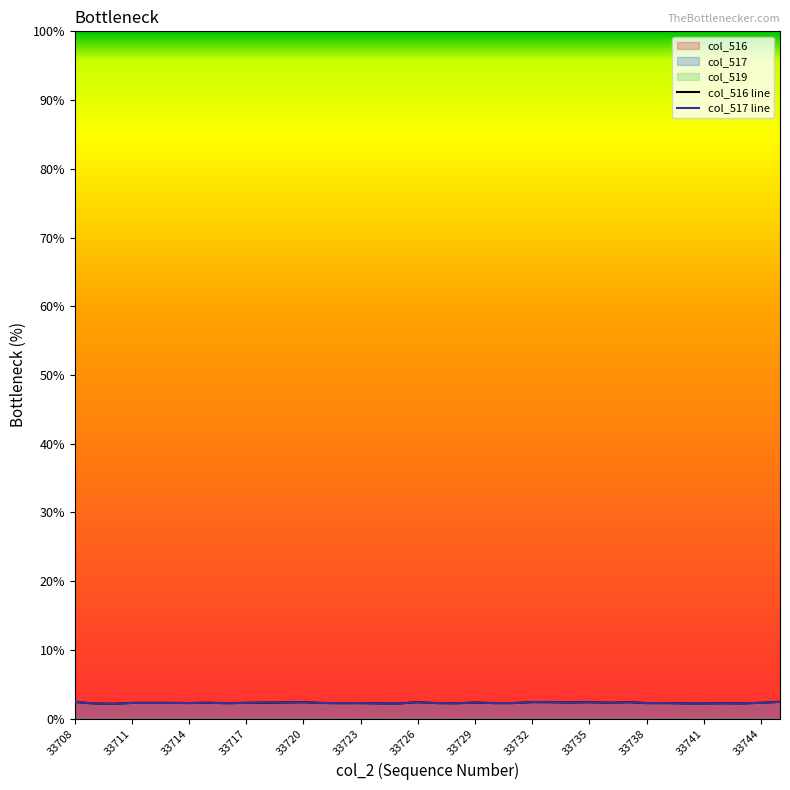

At how many categories does at least one series exceed 2?

38